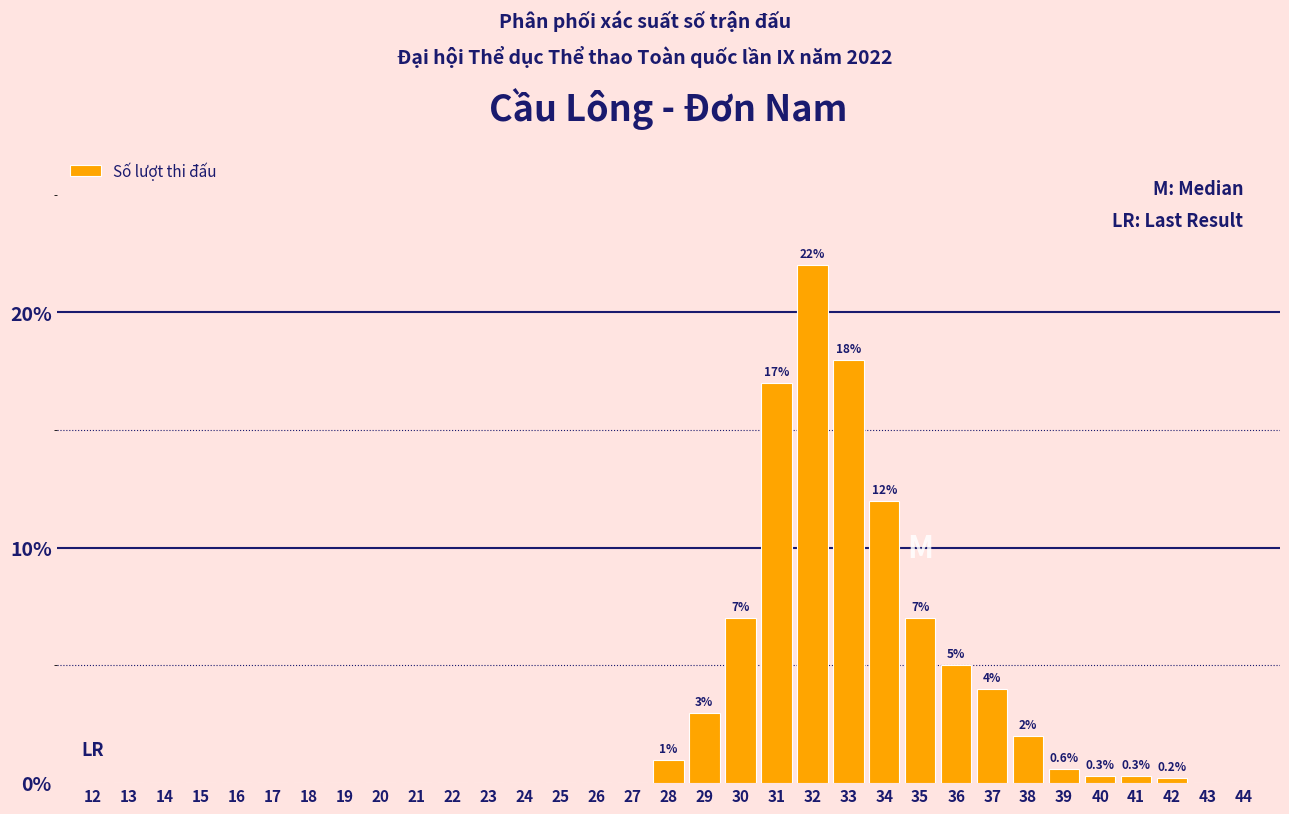

True or false: the data shows 7.8 at 19.

False